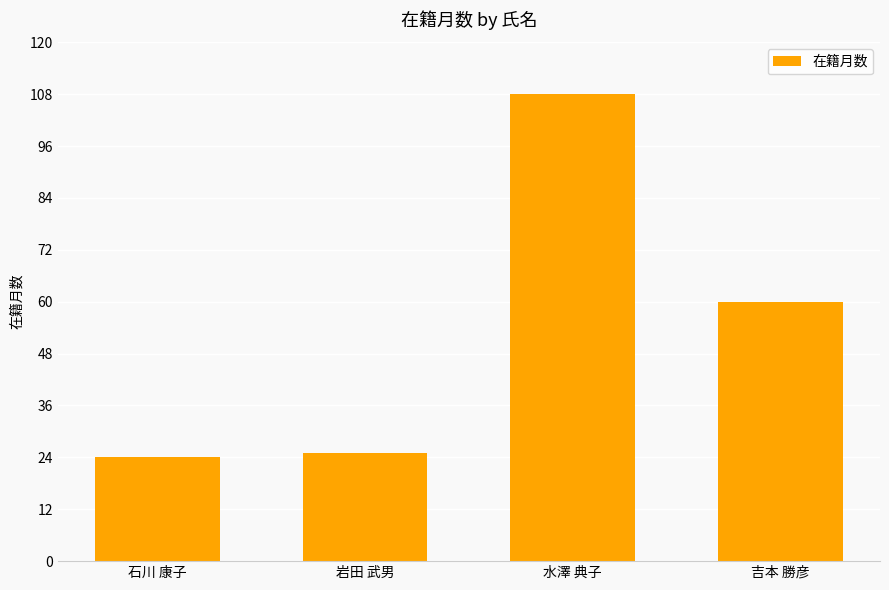

What is the label of the 2nd bar from the right?

水澤 典子